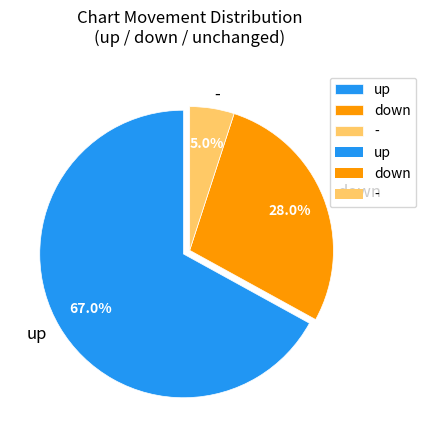

To the nearest percent, what is the average slice percentage?

33%